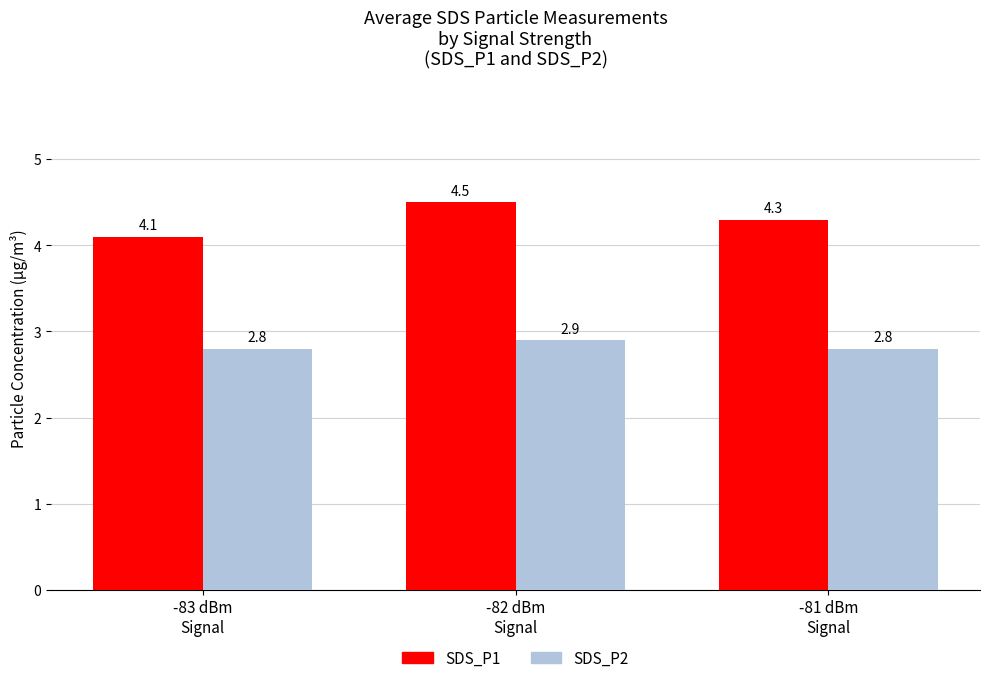

What is the average value of the SDS_P1 series?

4.3